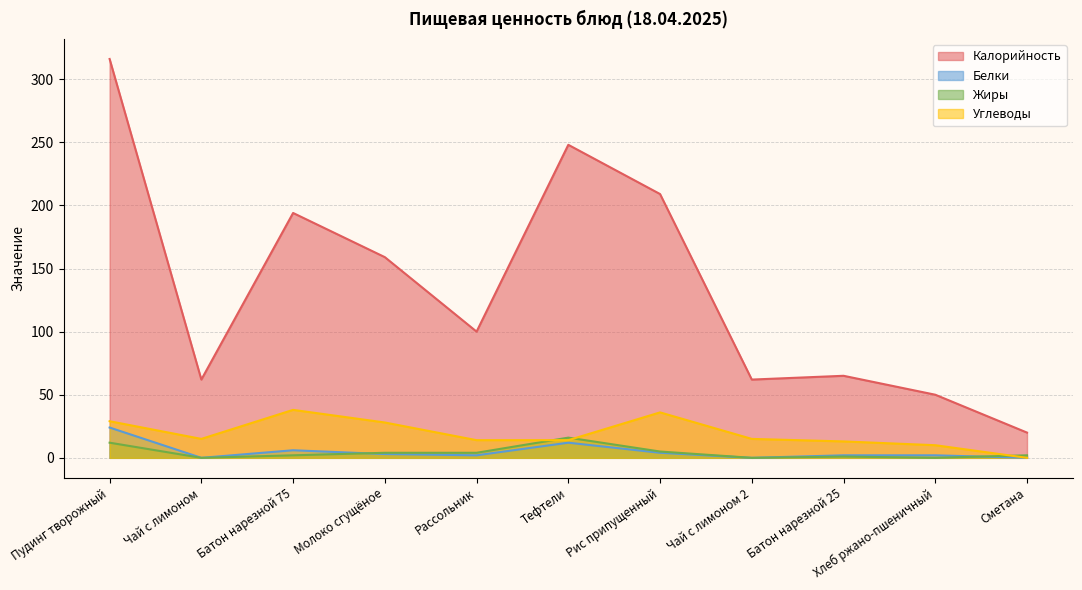

Does the chart display data point markers on the line(s)?

No